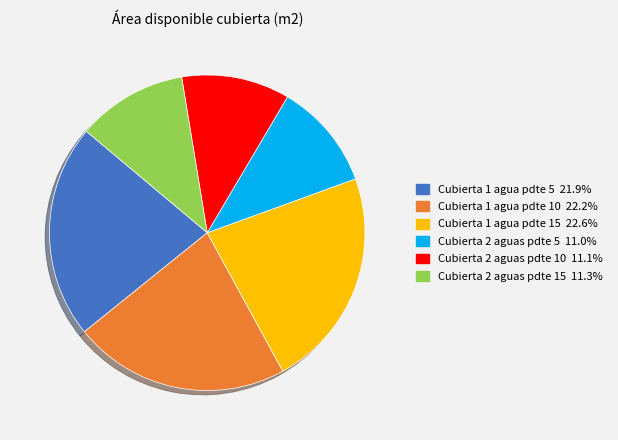

Approximately how many times larger is the value at Cubierta 1 agua pdte 5 compared to Cubierta 2 aguas pdte 15?

1.9